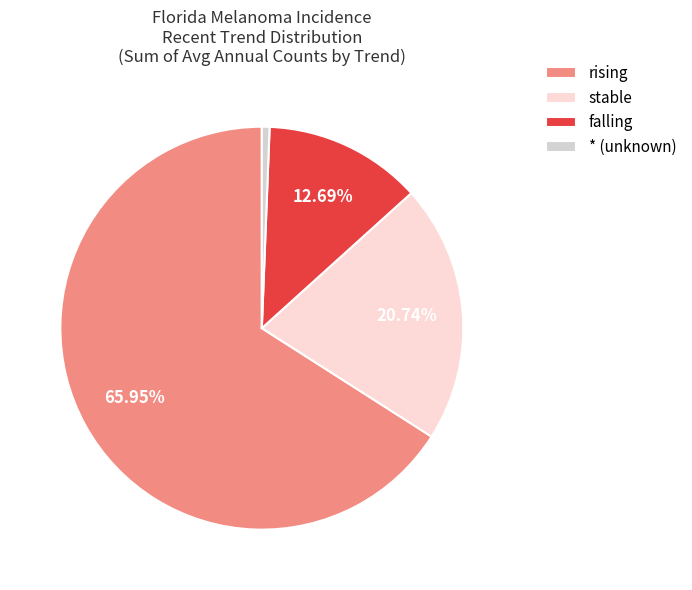

Which category has the smallest portion of the pie?

* (unknown)